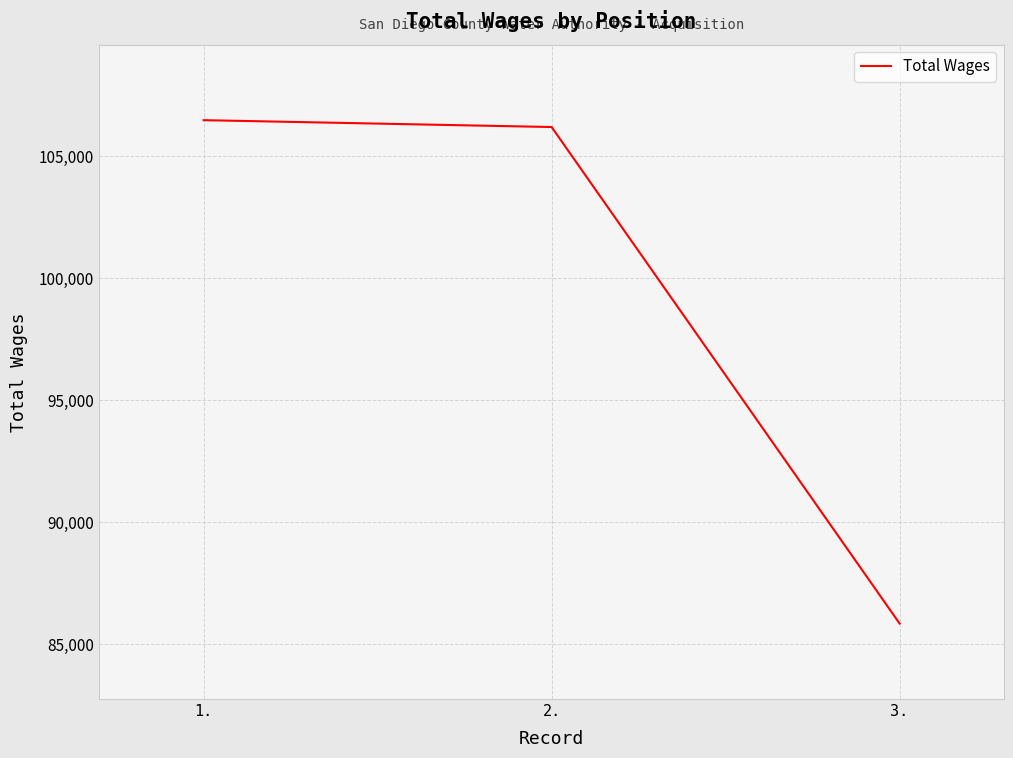

Reading right to left, what are all the values shown in this chart?

3.=85856	2.=106203	1.=106484